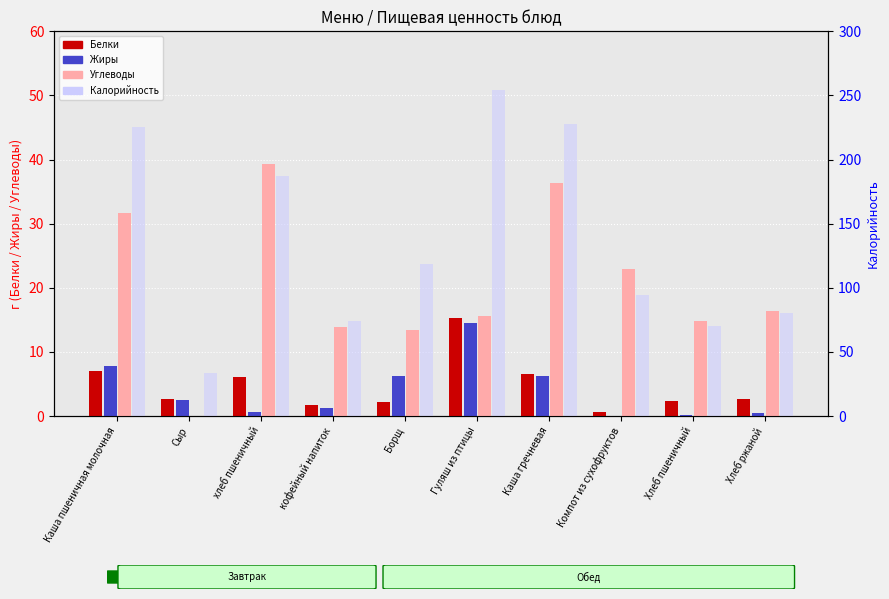

What position from the right is Каша пшеничная молочная?

10